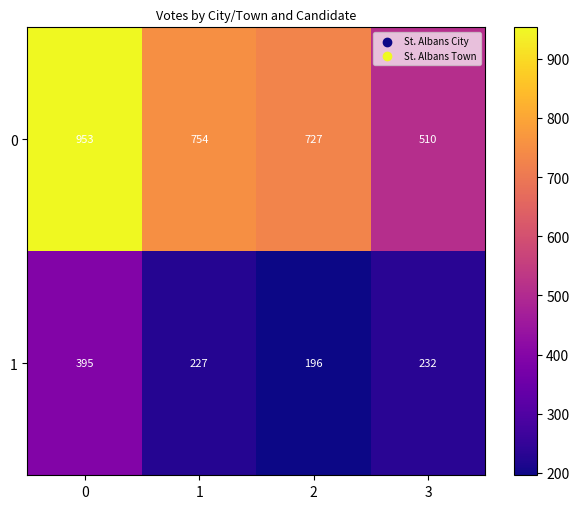

Reading left to right, list all the values displayed in this chart.

0: 0=953	1=754	2=727	3=510
1: 0=395	1=227	2=196	3=232